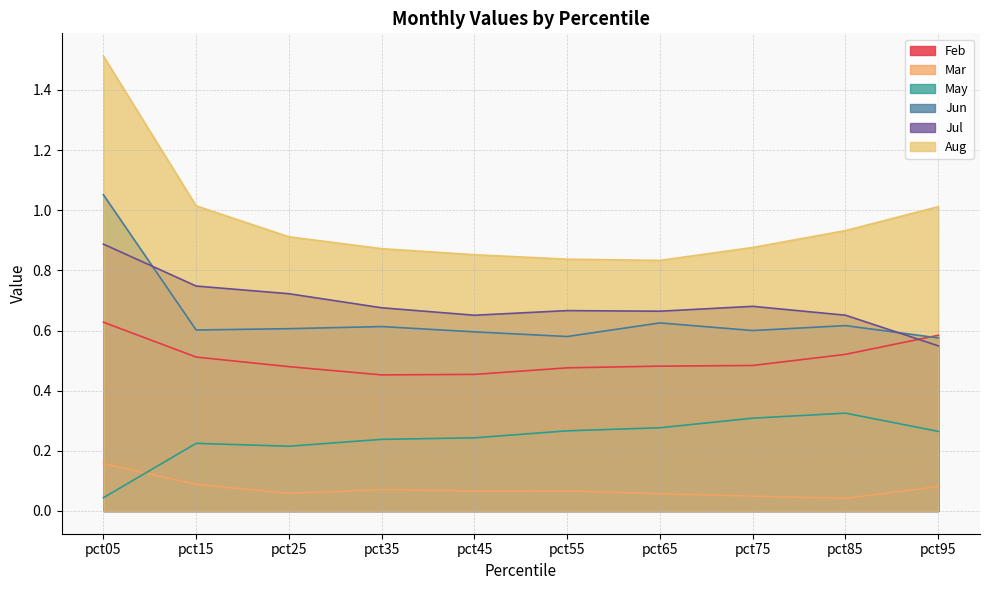

What is the total value across all series at pct75?

3.0